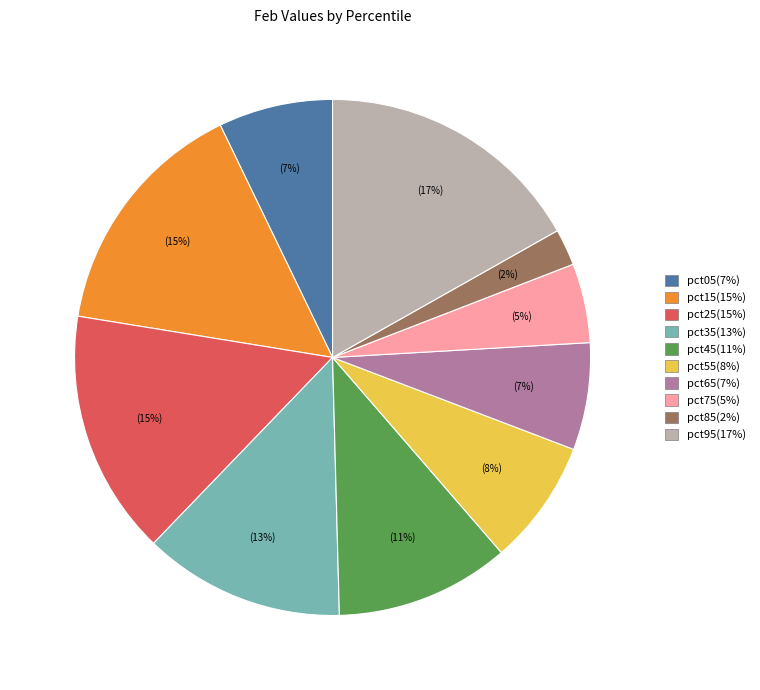

What is the smallest slice in the pie chart?

pct85